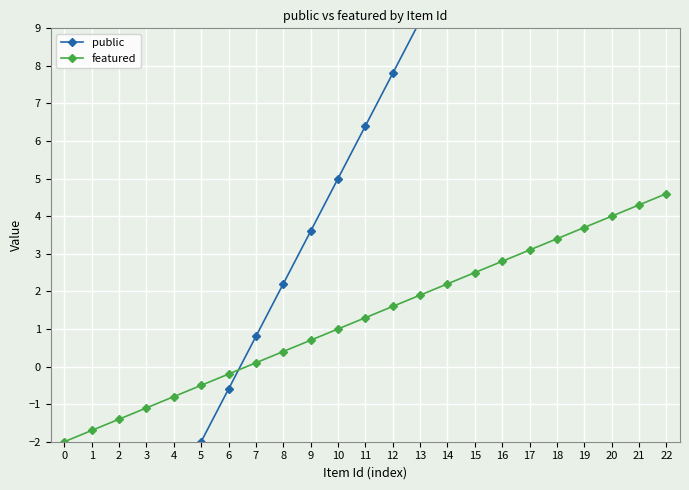

At 17, list the series in order from largest to smallest.

public, featured